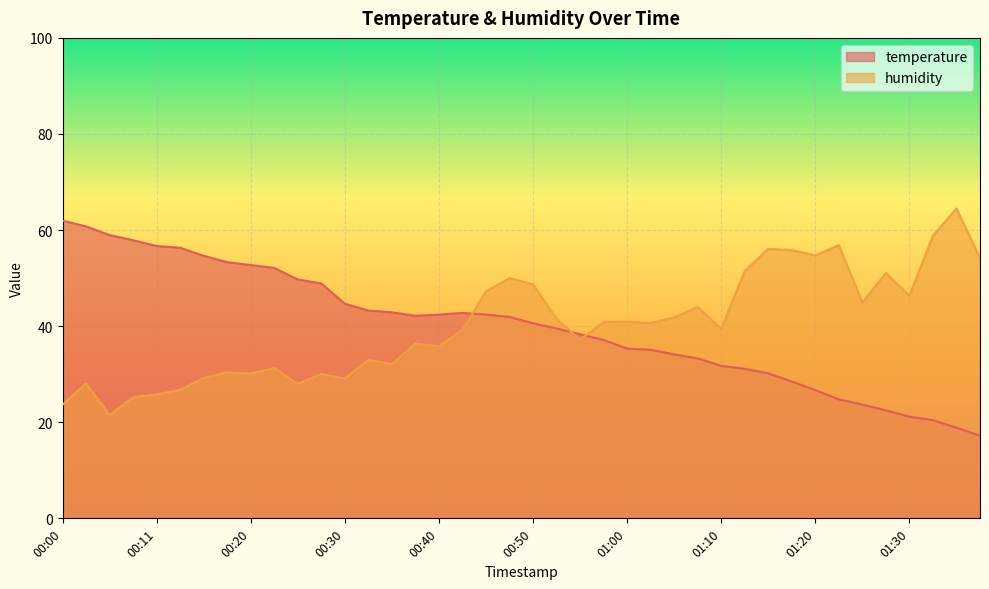

What is the label of the 38th point from the left?

01:33